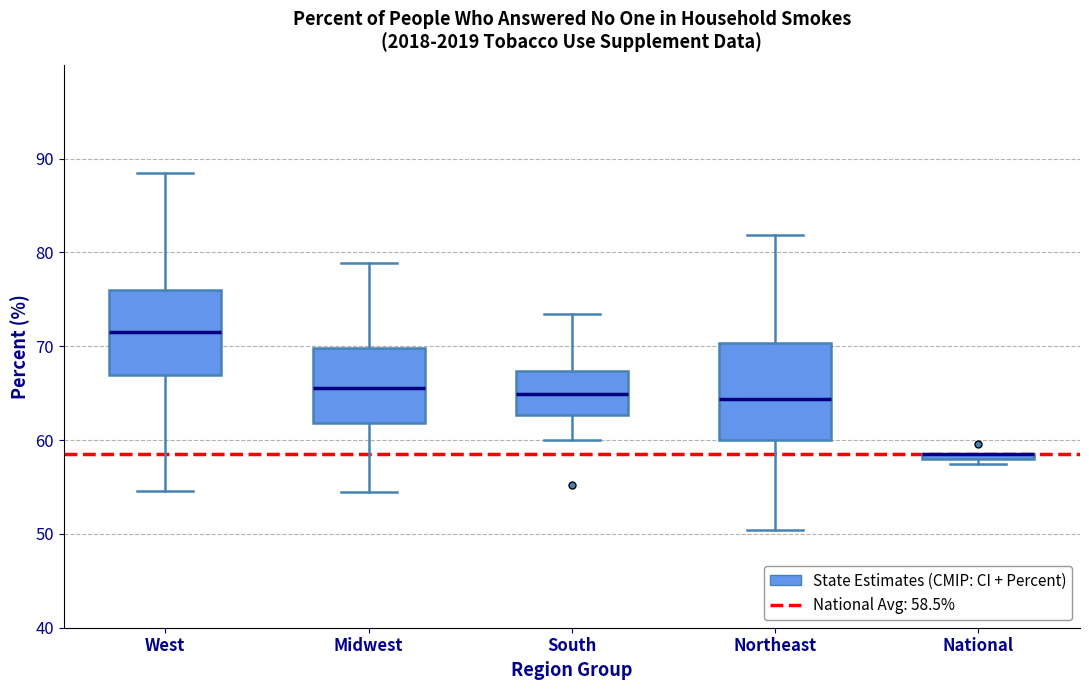

Where is the lower edge of the box for Midwest on the y-axis? The values are not printed on the chart, so give them approximately, as read against the axis.

62